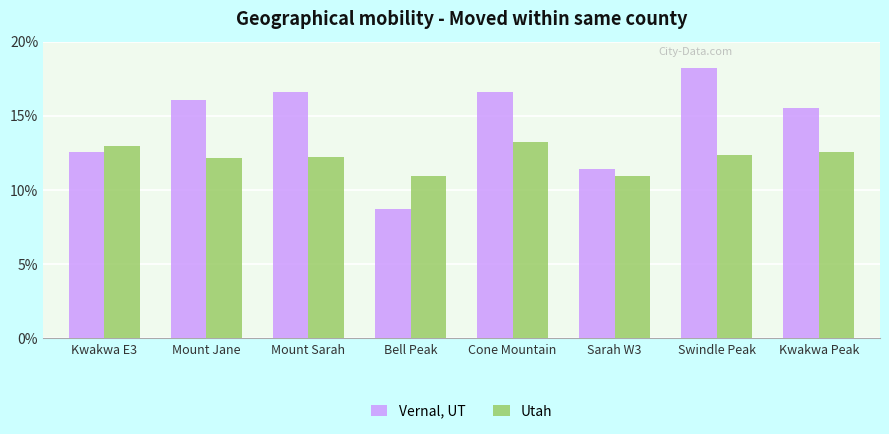

At Kwakwa Peak, list the series in order from largest to smallest.

Vernal, UT, Utah